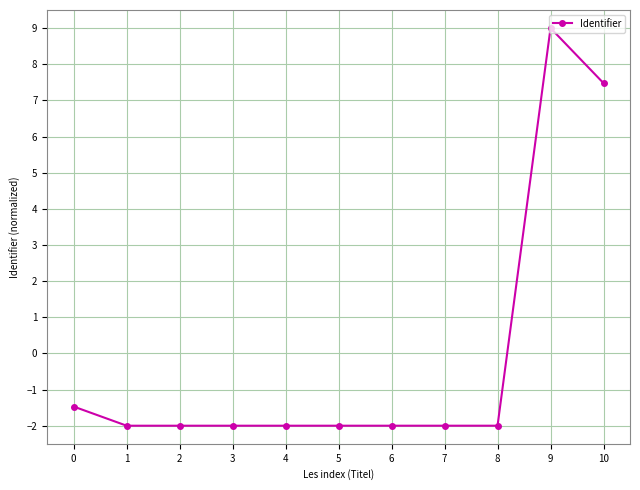

The value at 2 is -0.5. True or false?

False